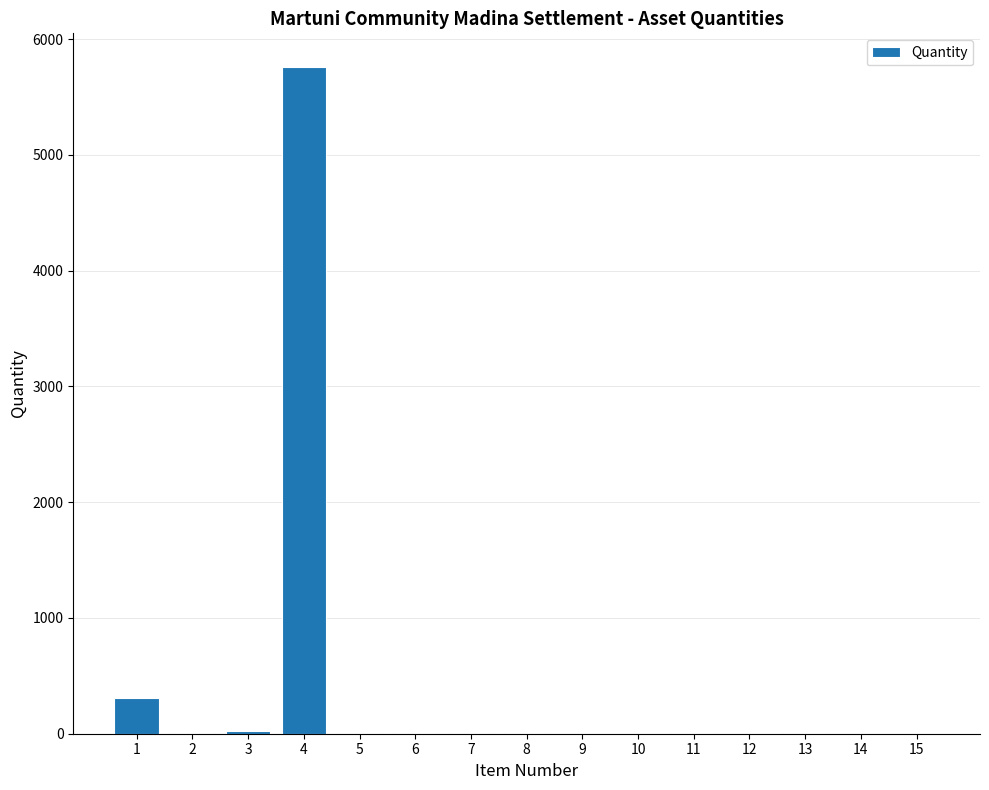

Is it true that the value at 4 is 5763?

True